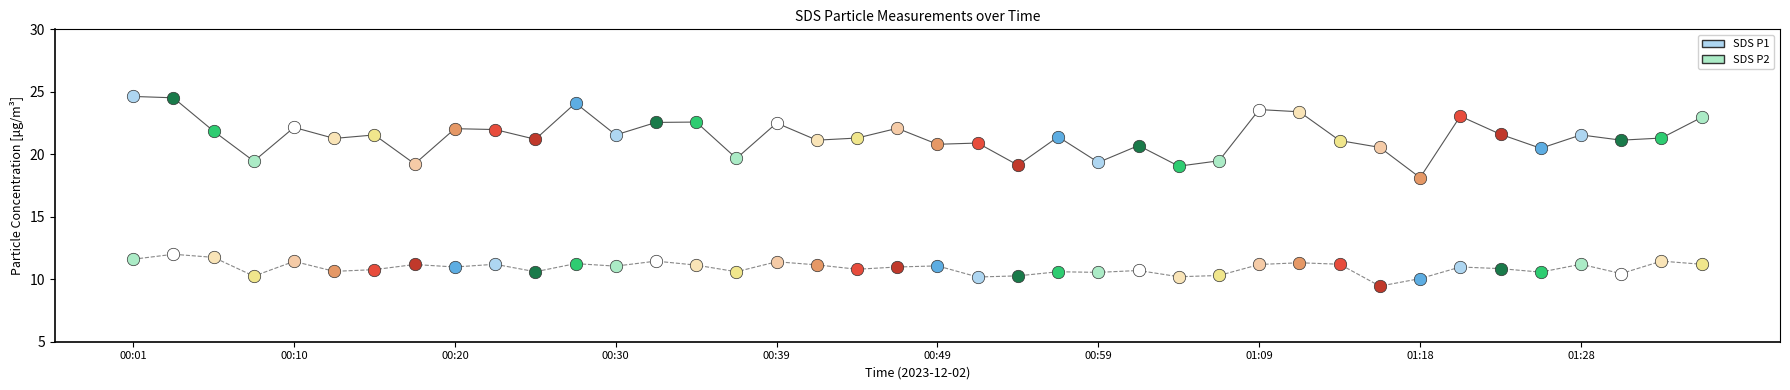

Which series contains the highest Y value?

SDS_P1